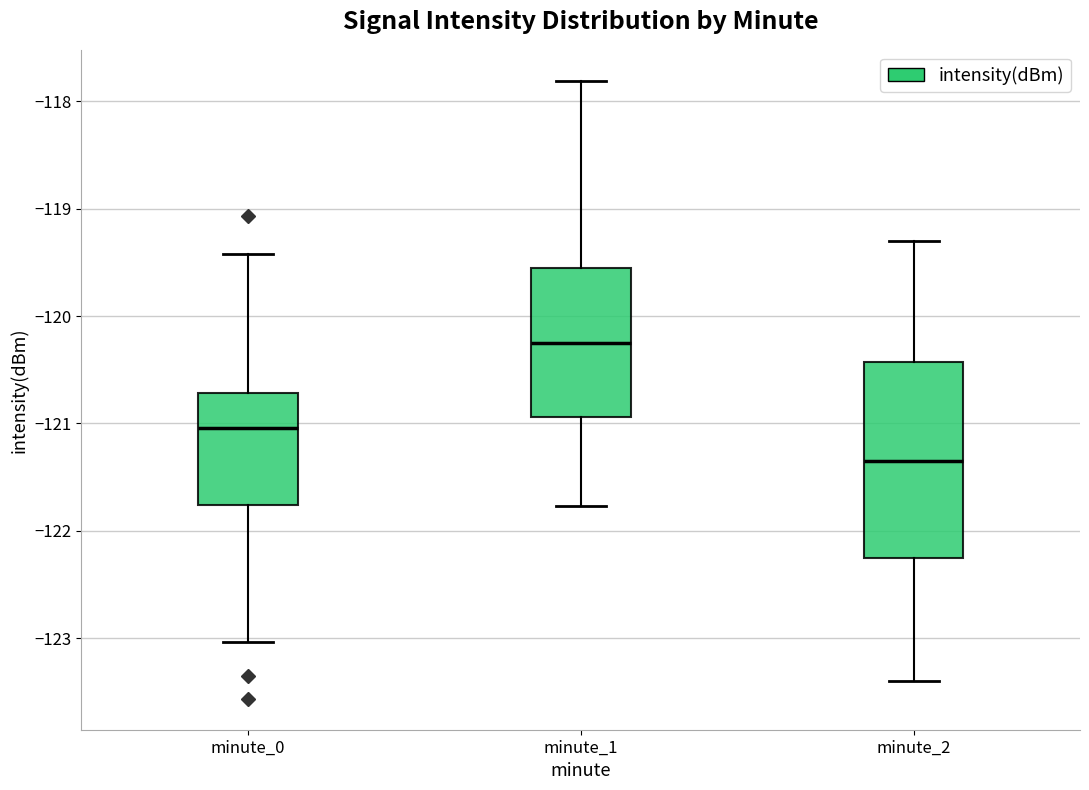

Reading left to right, read every box against the y-axis: the position of its median line, the range the box covers, and the ends of its whiskers. The values are not printed on the chart, so give them approximately, as read against the axis.

minute_0: median -121.0, box -121.8 to -120.7, whiskers -123.0 to -119.4
minute_1: median -120.3, box -120.9 to -119.6, whiskers -121.8 to -117.8
minute_2: median -121.3, box -122.2 to -120.4, whiskers -123.4 to -119.3